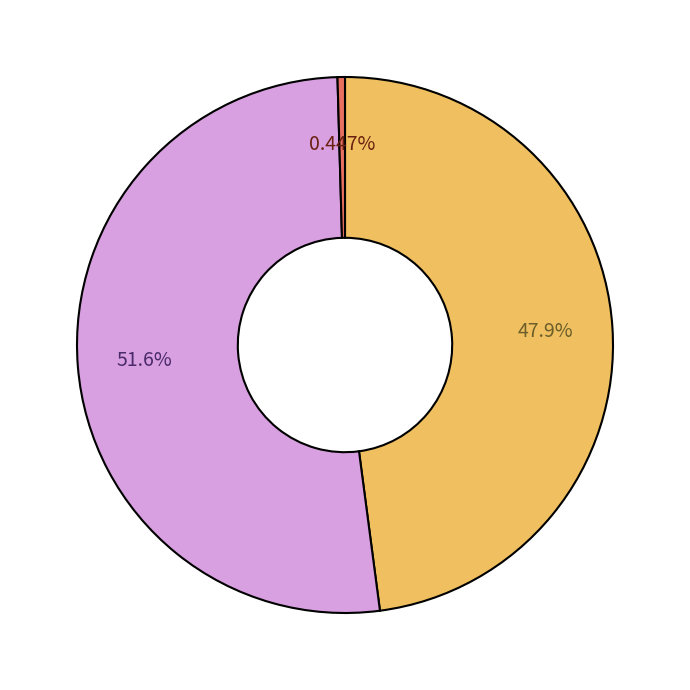

Is there any slice that represents more than half of the pie?

Yes